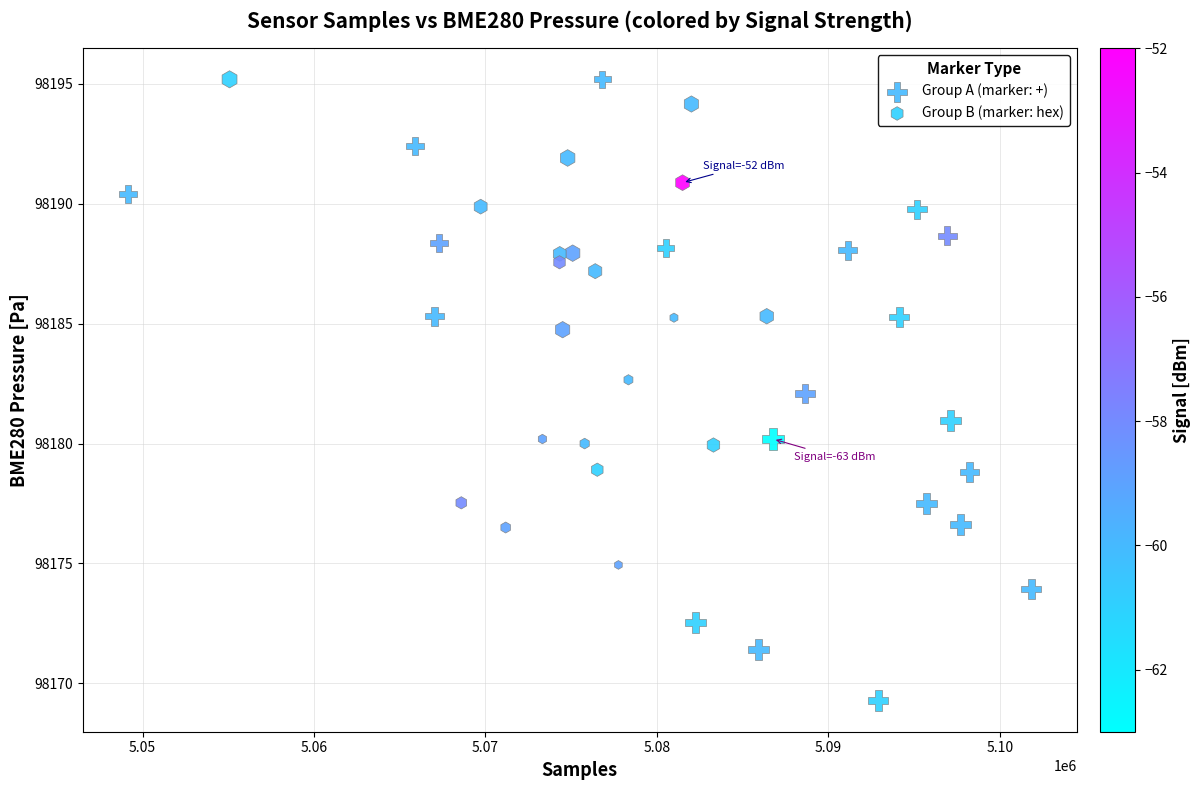

Which series reaches the minimum Y coordinate?

Group A (marker: +)